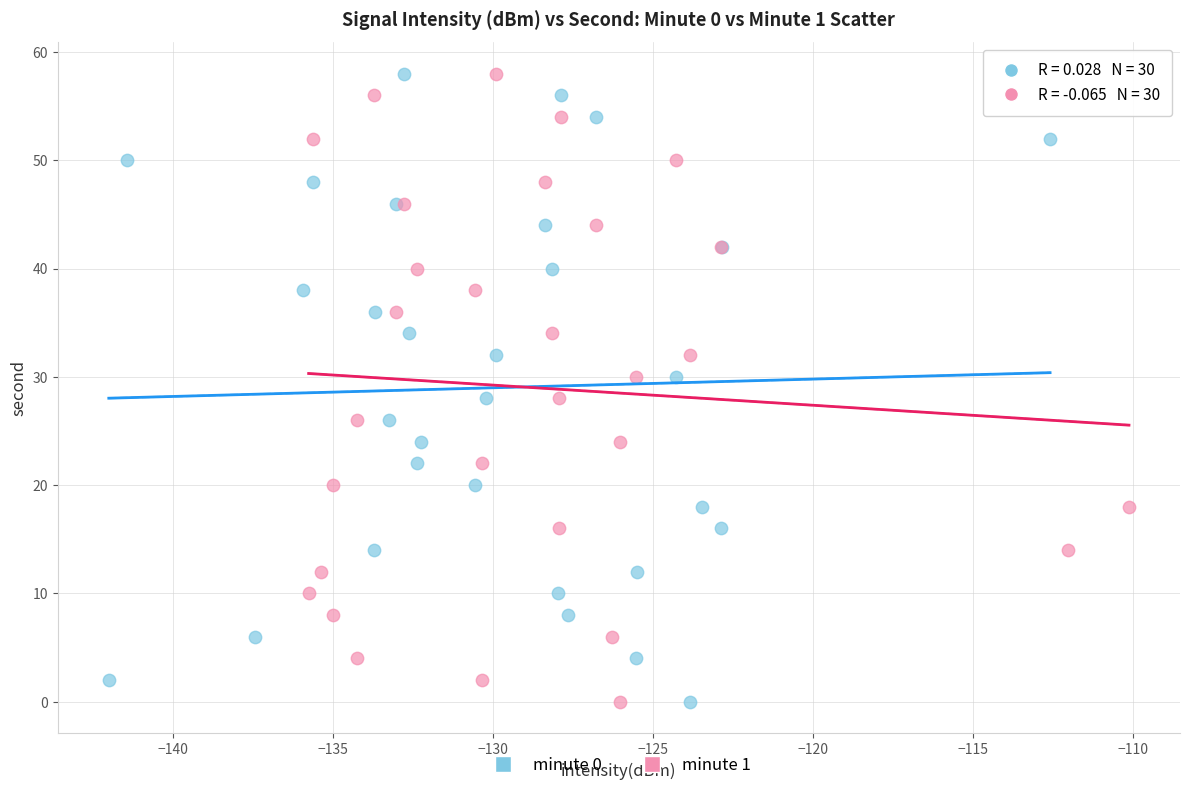

What are all the series names shown in the legend?

minute 0, minute 1